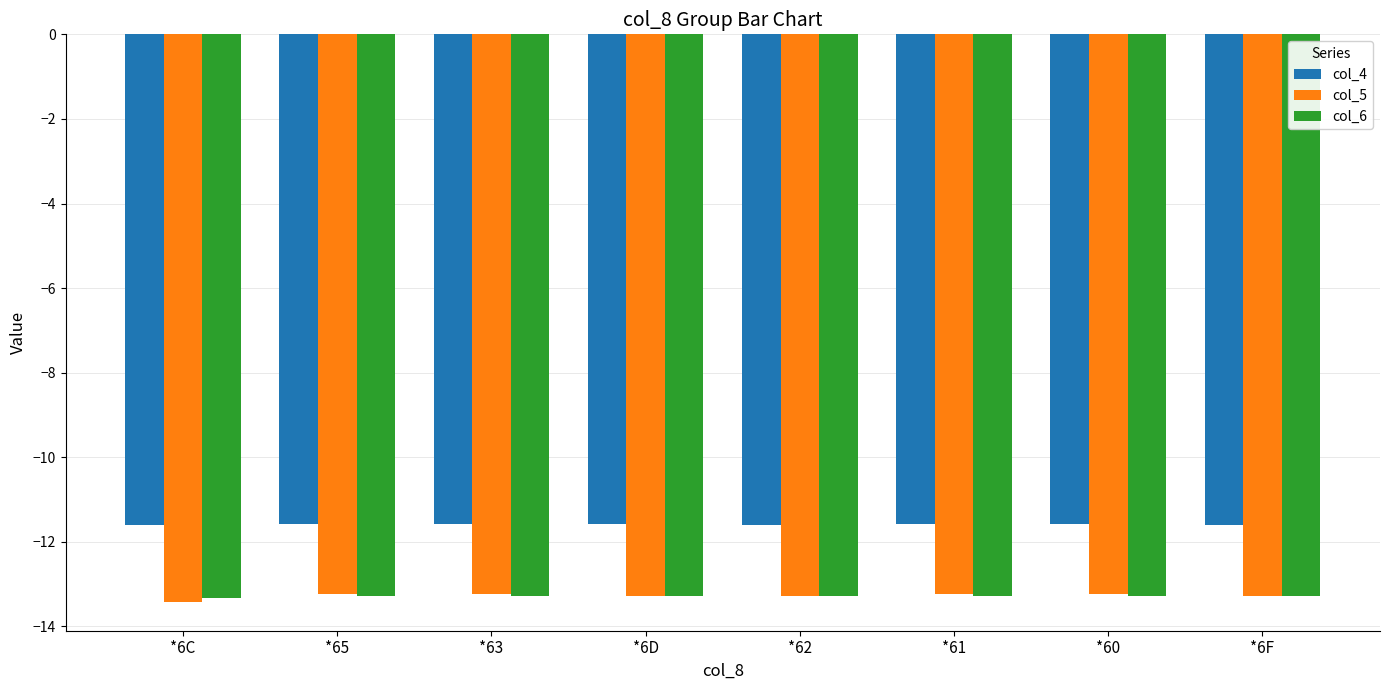

What is the value of the col_5 bar at the 4th from the left?

-13.3